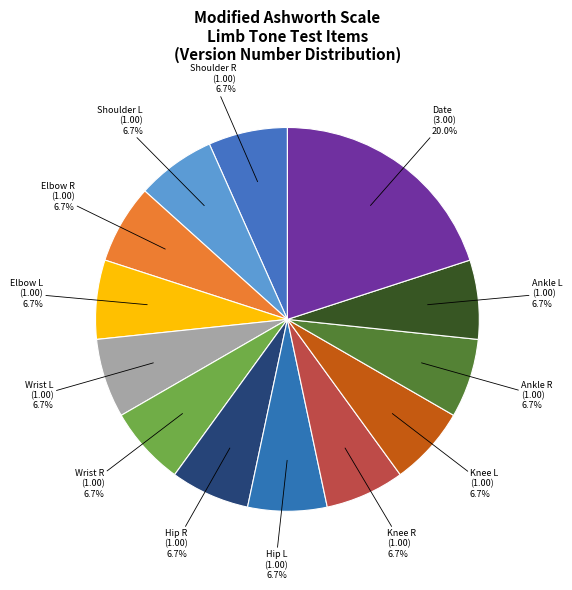

Which slice is the largest?

Date